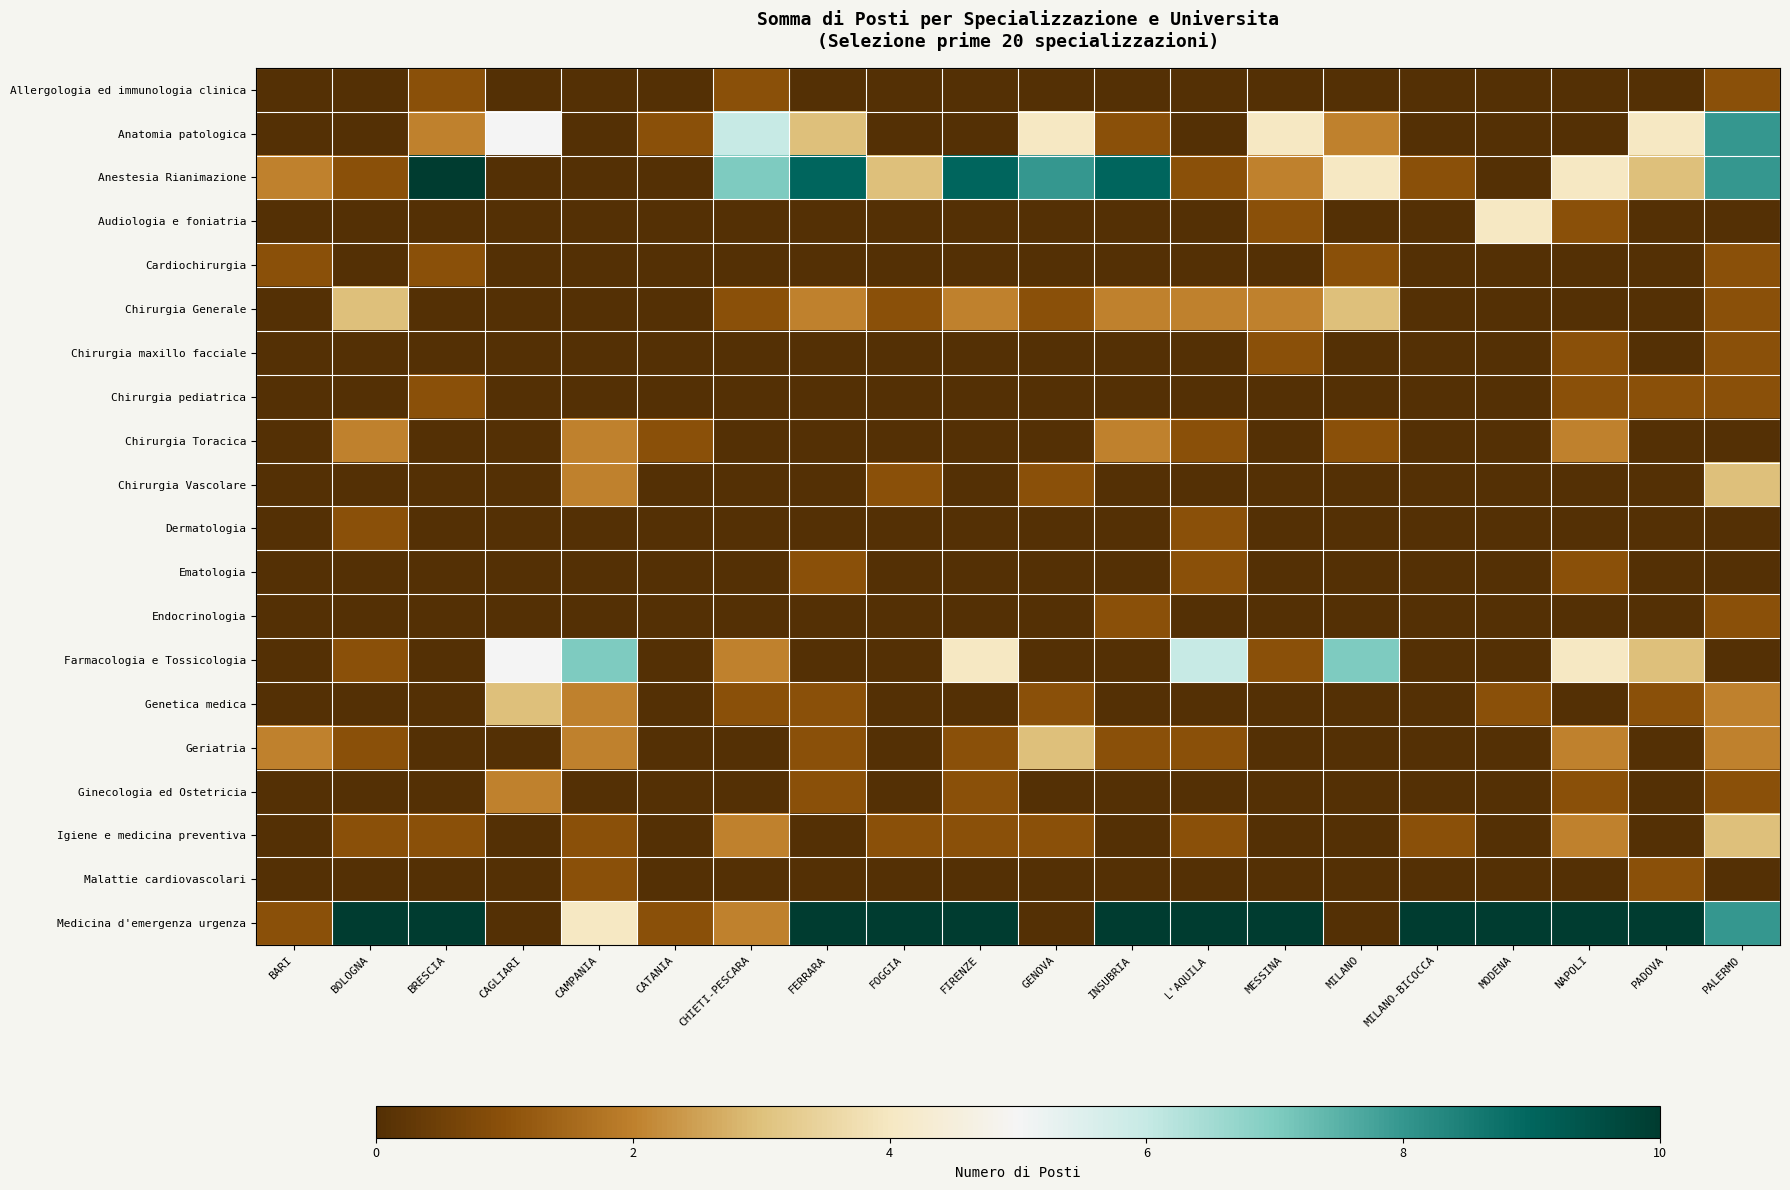

Which series has the largest total across all categories?

Medicina d'emergenza urgenza